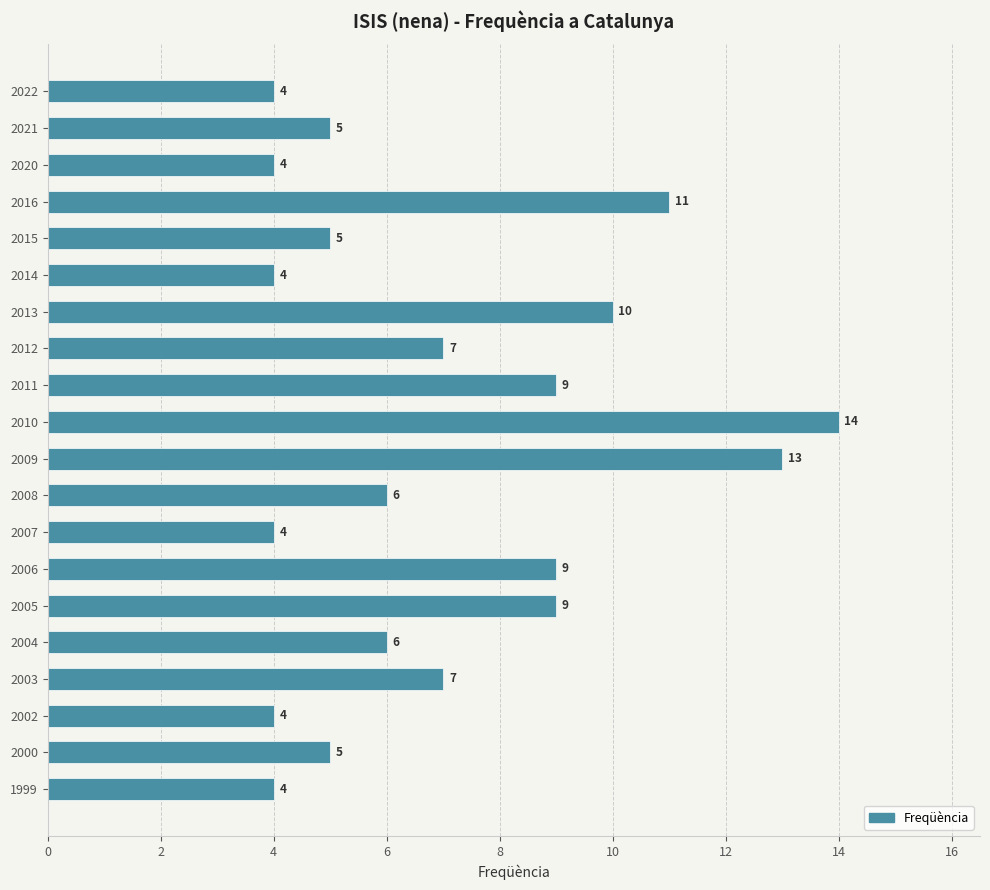

What is the smallest value displayed?

4